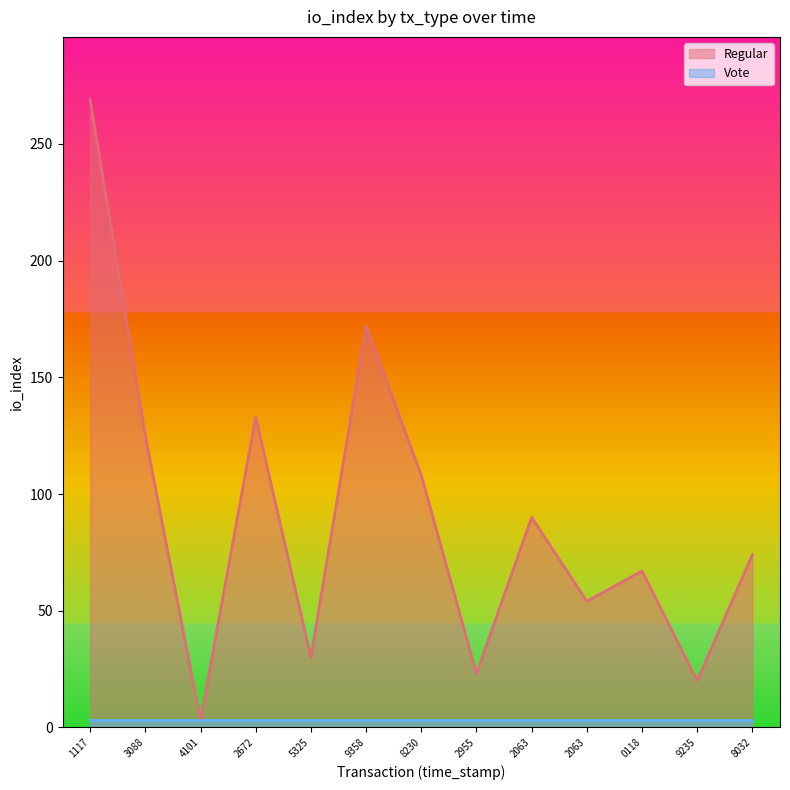

Where is the first local minimum?

4101